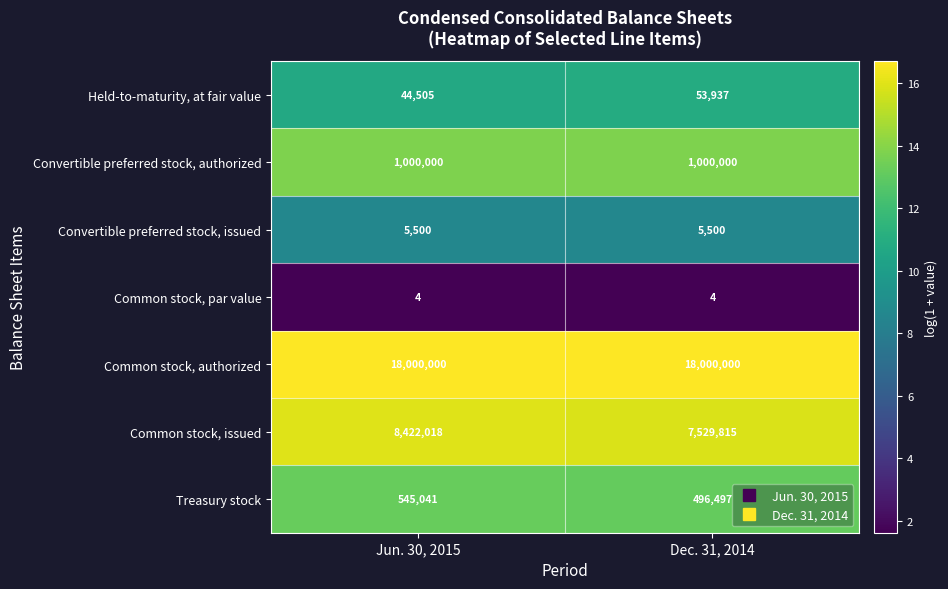

What is the total value across all series at Dec. 31, 2014?

27085753